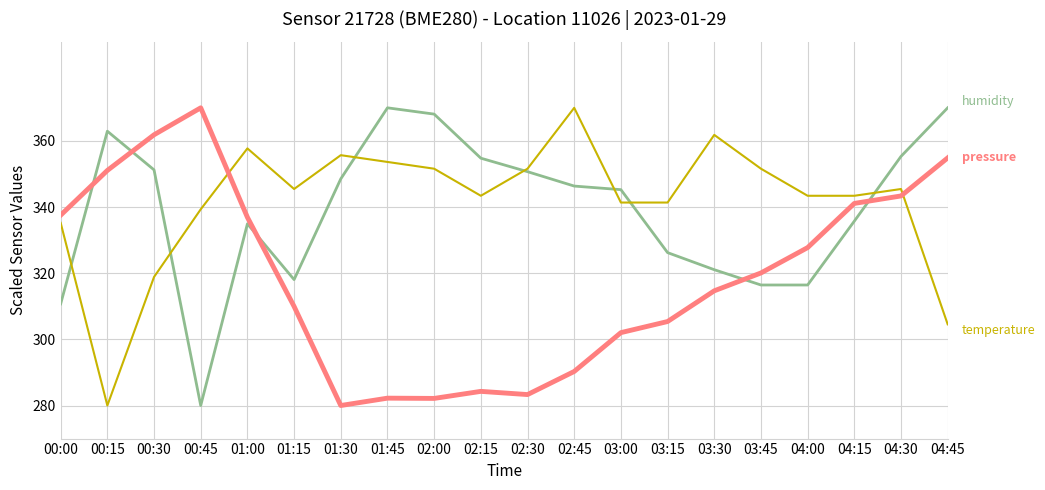

What is the smallest value displayed?

280.0